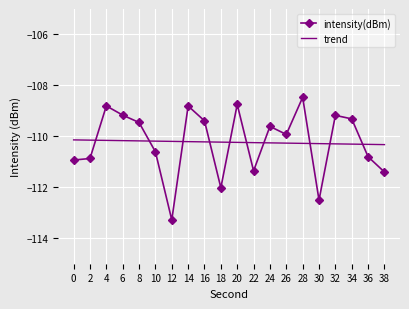

What is the difference between the second highest and second lowest values in the intensity(dBm) series?

3.8